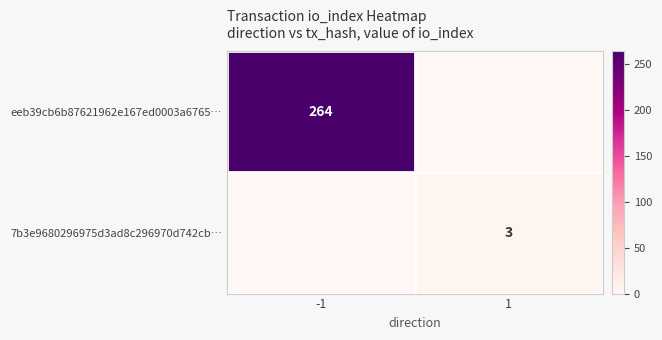

True or false: eeb39cb6b87621962e167ed0003a6765… has a value of 264 at -1.

True